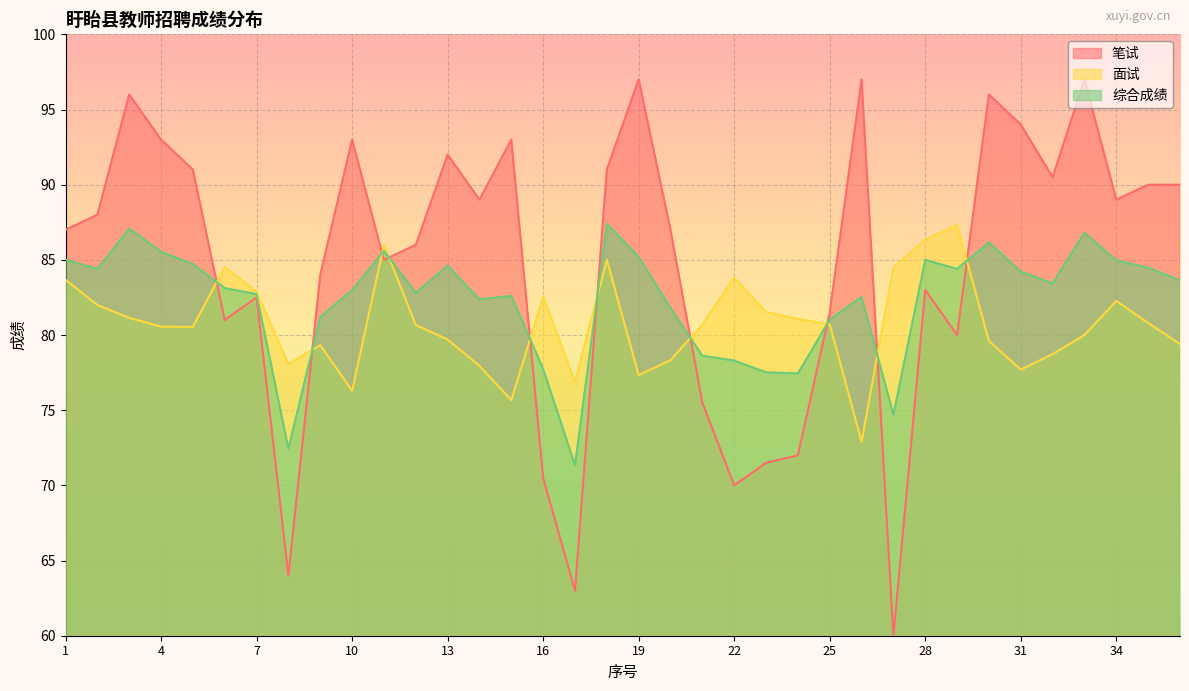

How many interior local valleys does the 综合成绩 series have?

9